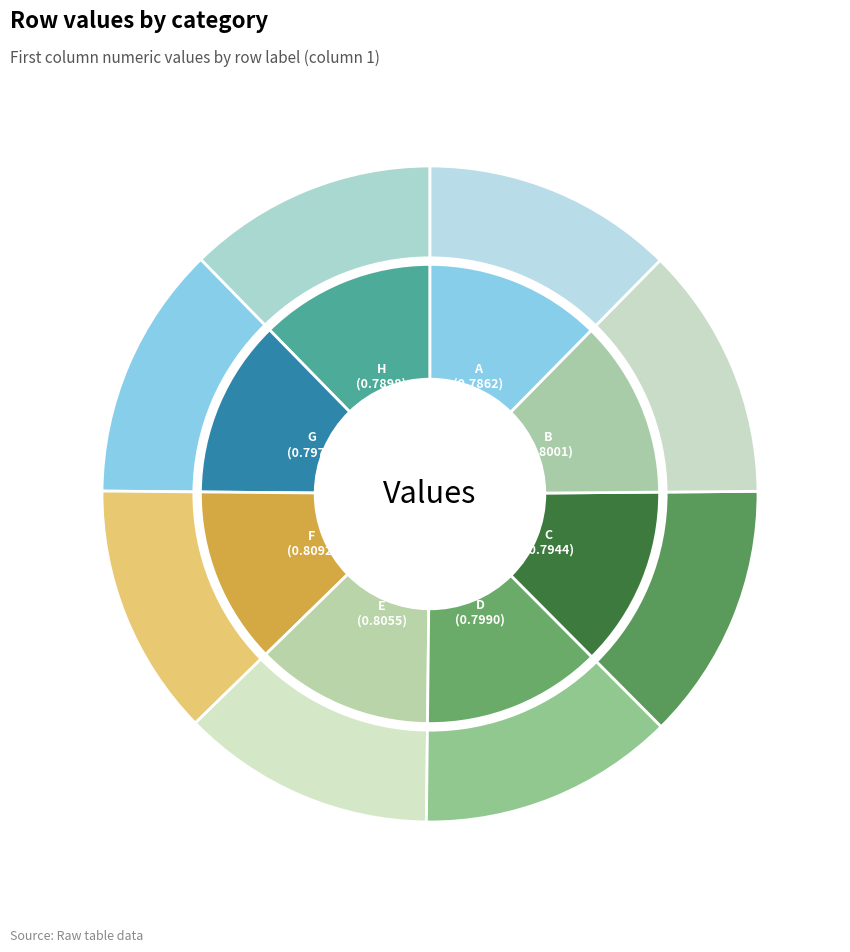

To the nearest percent, what portion does G represent?

12%